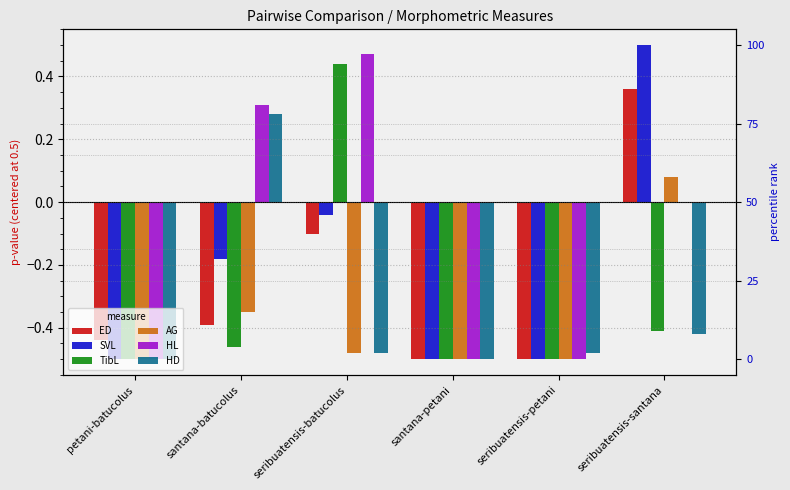

What is the minimum value for HL?

-0.5